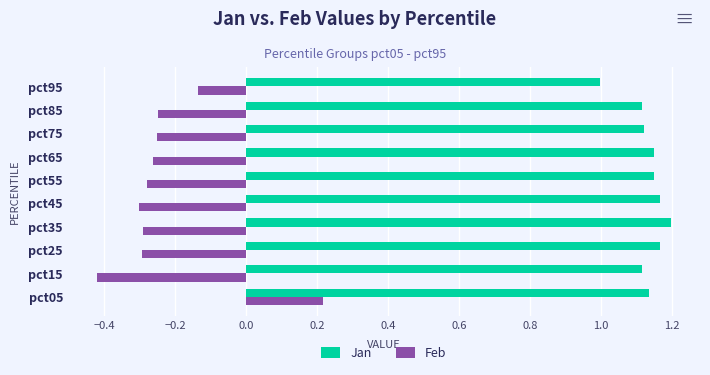

Where is Feb nearest to the value 0?

pct95